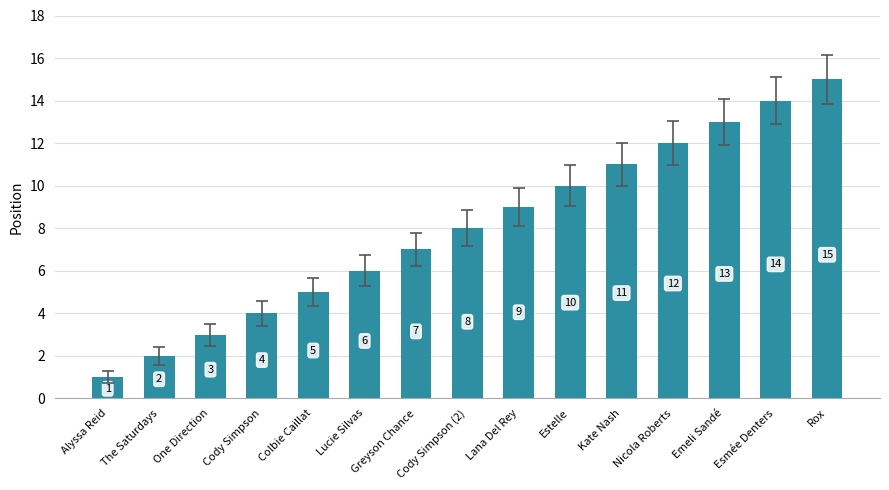

How many data points are less than 8?

7